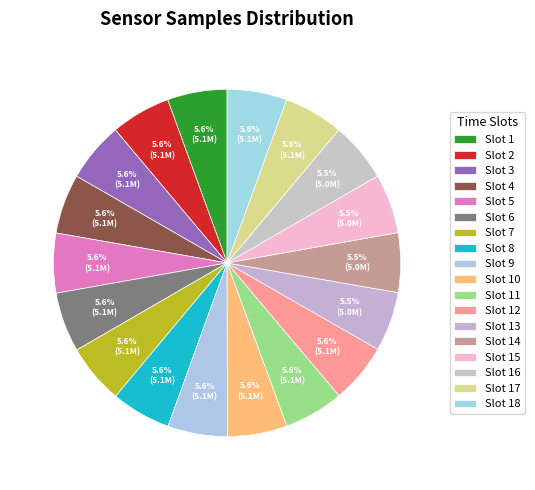

How many slices are in this pie chart?

18